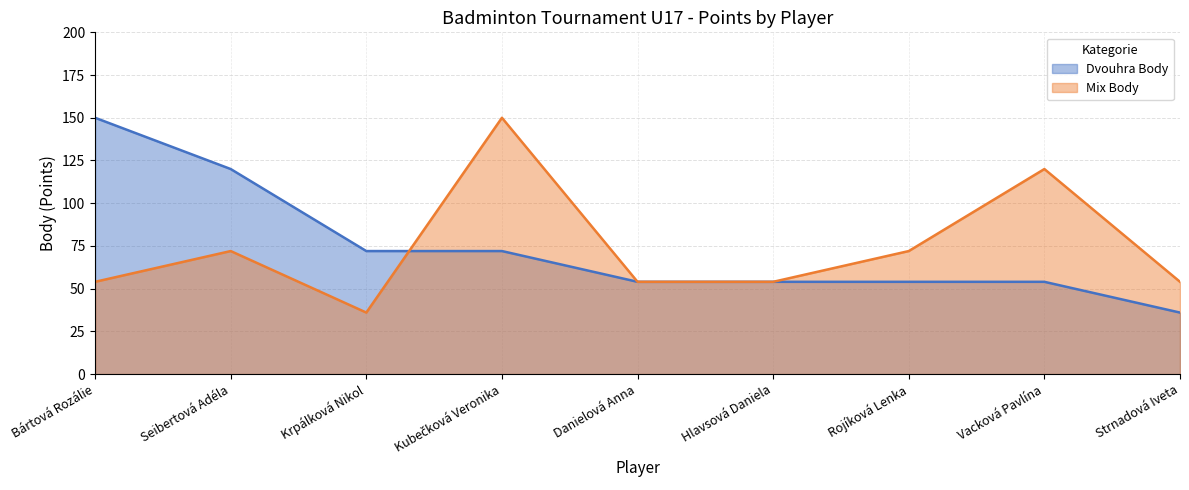

Between Vacková Pavlína and Kubečková Veronika, which is larger?

Kubečková Veronika